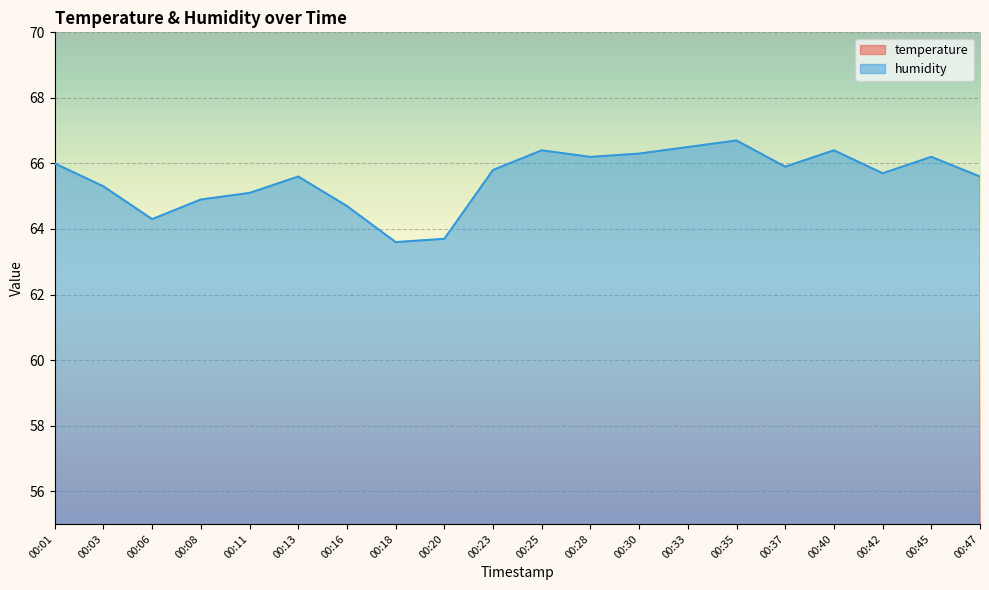

What is the difference between the humidity values at 00:37 and 00:23?

0.1